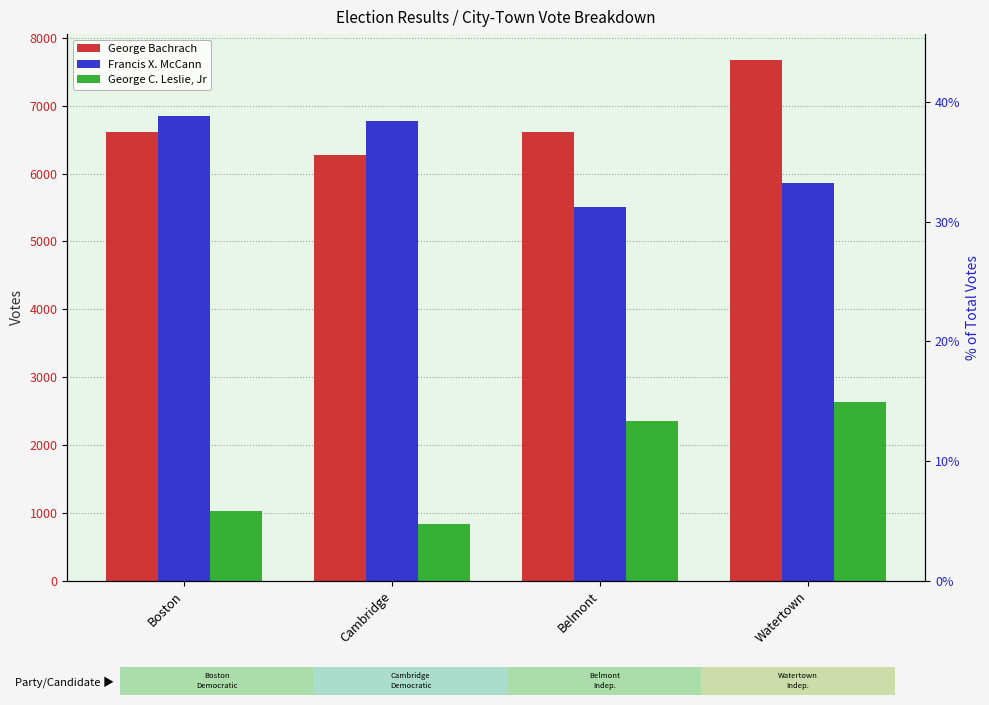

How many categories are shown in the chart?

4